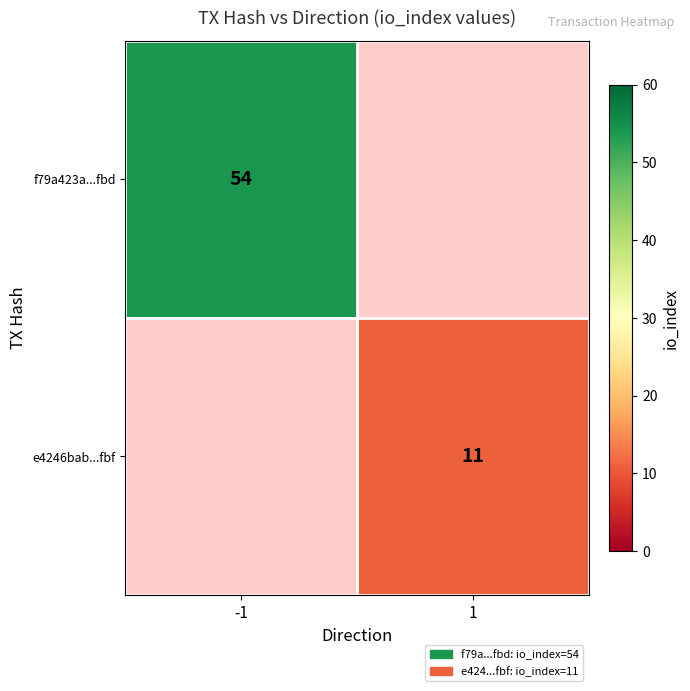

Is it true that e4246bab...fbf equals 11 at 1?

True